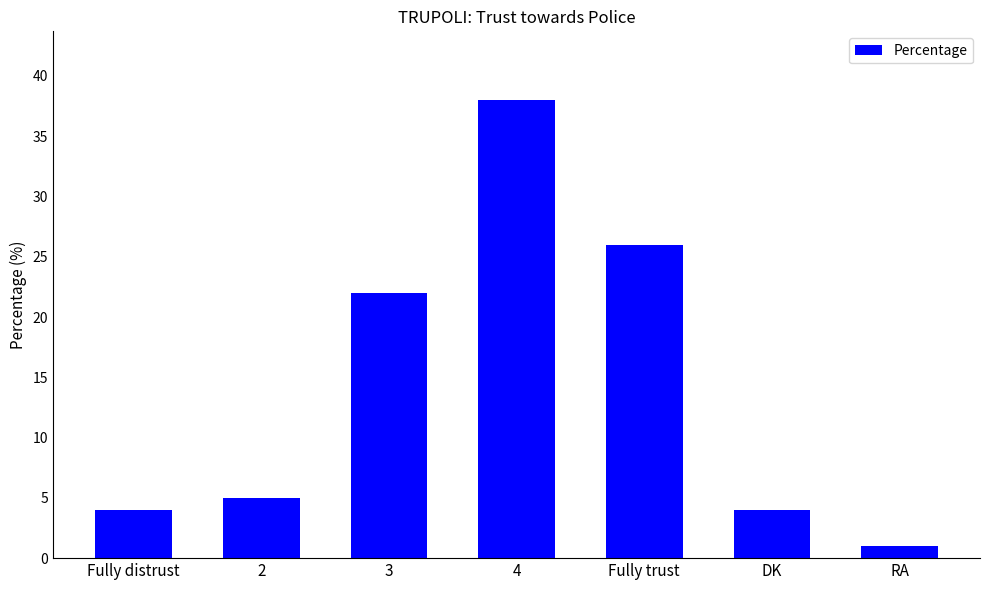

What value does the data have at Fully trust, to the nearest 10?

30